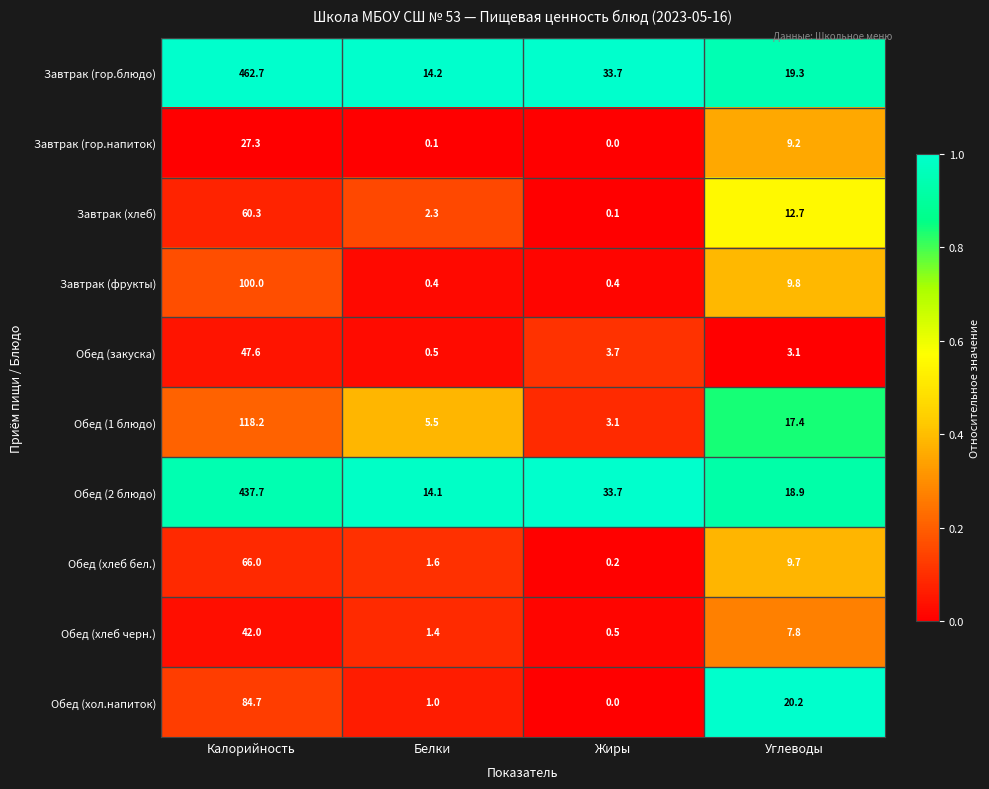

List the labels in order of Завтрак (хлеб) value, smallest first.

Жиры, Белки, Углеводы, Калорийность